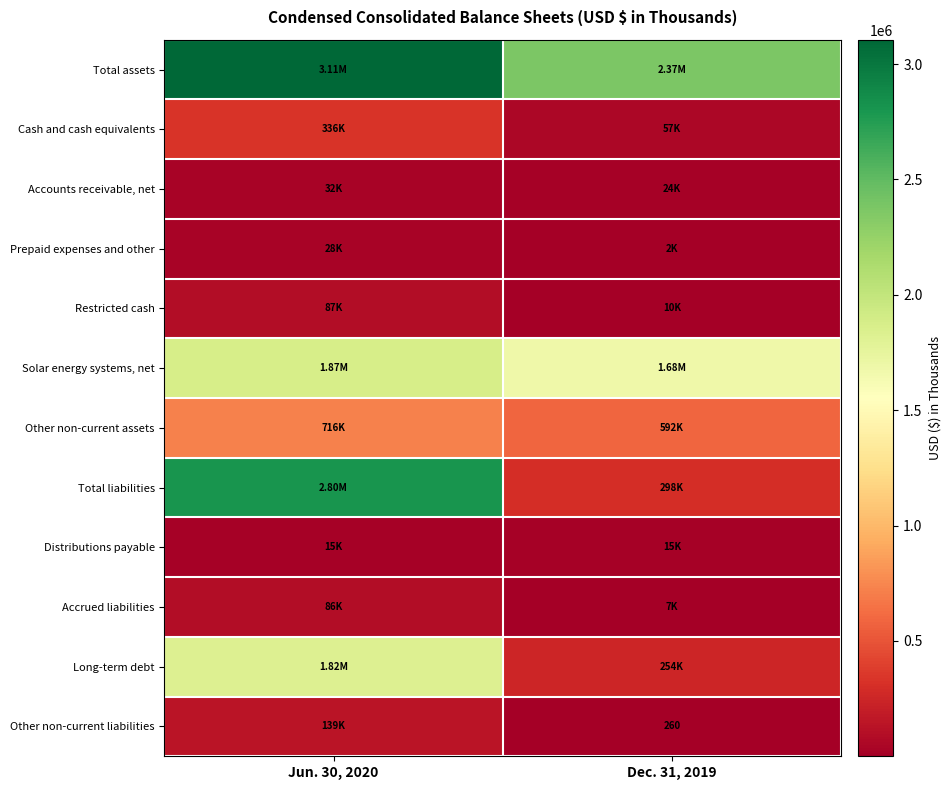

Which series changed the most between Jun. 30, 2020 and Dec. 31, 2019?

Total liabilities